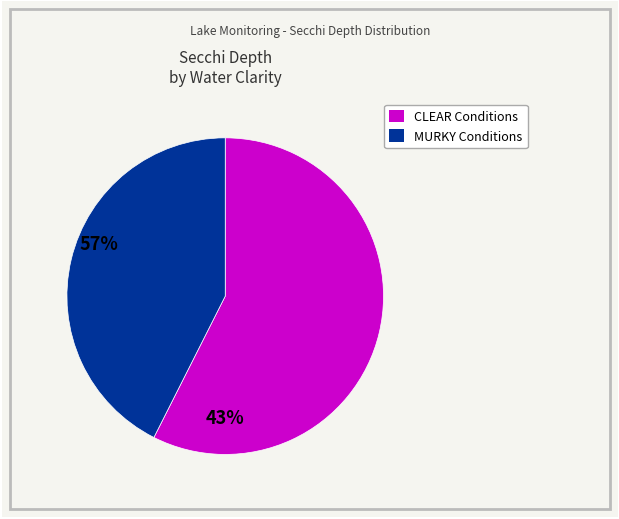

Is there a majority slice in this chart?

Yes